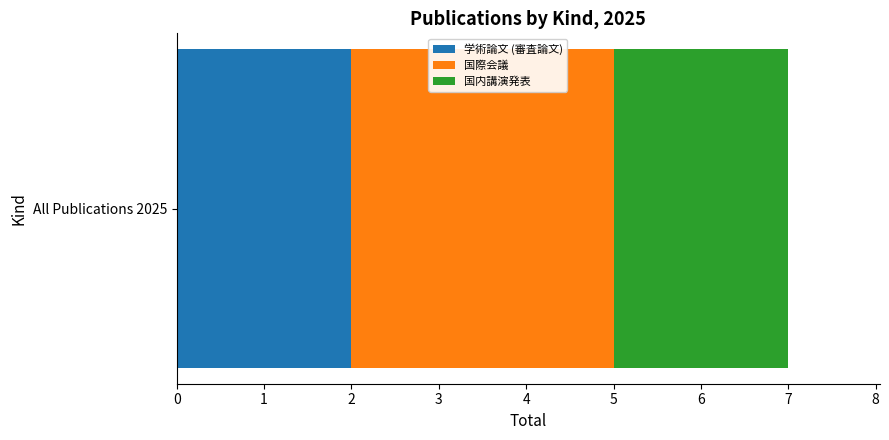

Is it true that 学術論文 (審査論文) equals 3 at All Publications 2025?

False